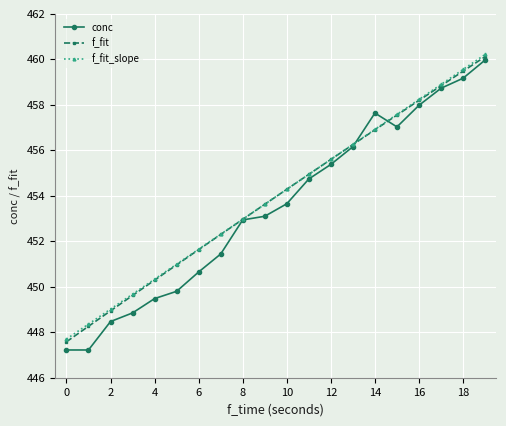

What is the minimum value shown in the chart?

447.2